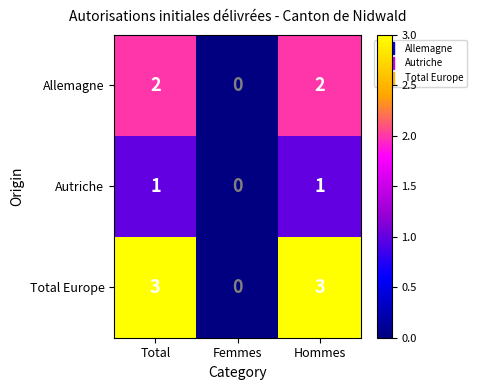

The value of Allemagne at Femmes is -1. True or false?

False